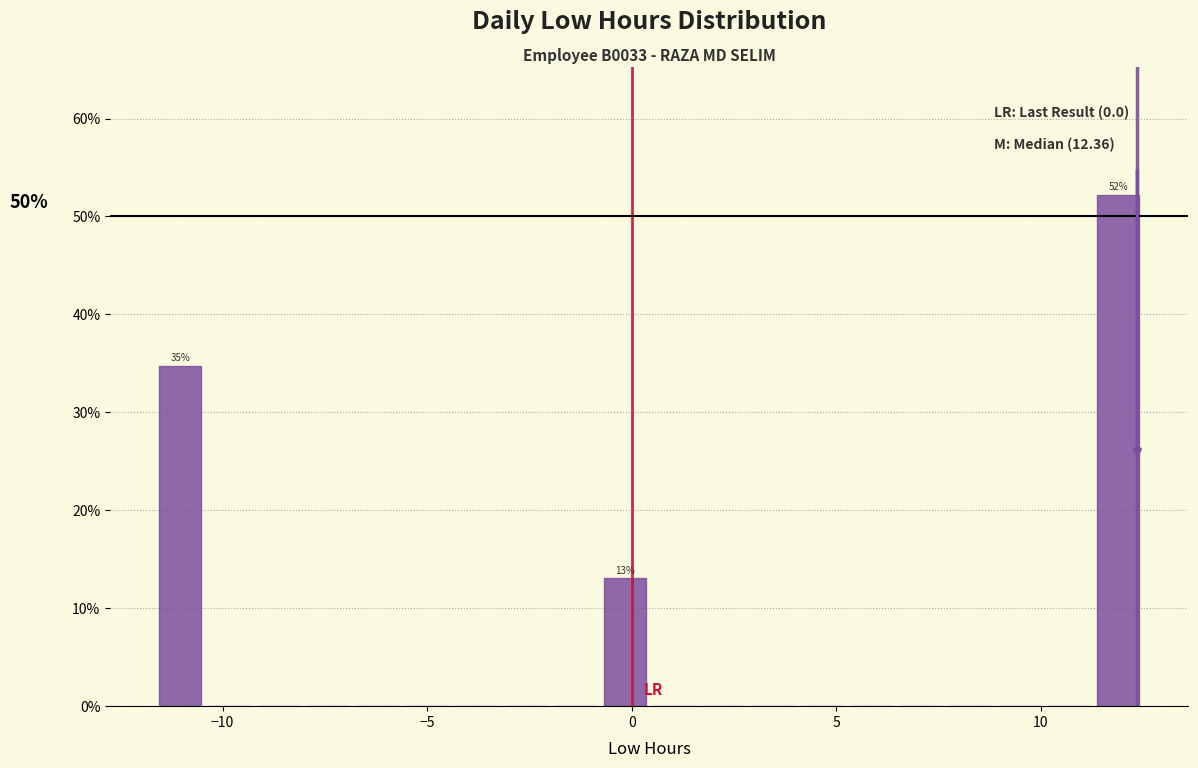

Read against the x-axis, roughly where is the centre of the tallest bar?

12.0